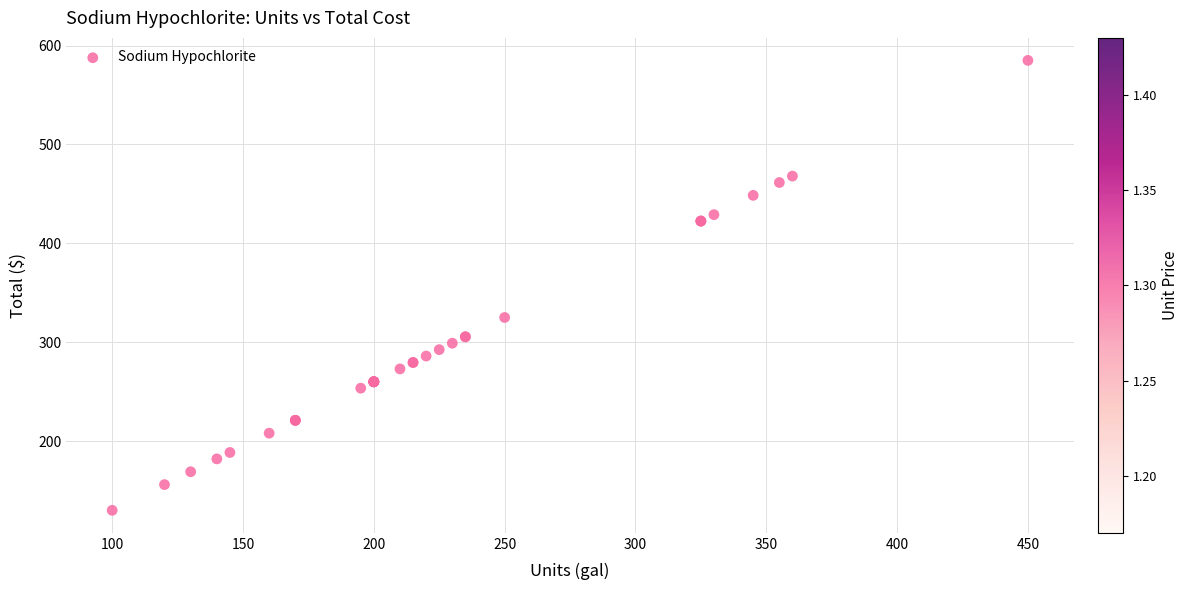

What Y value in the scatter plot is closest to 357?

325.0